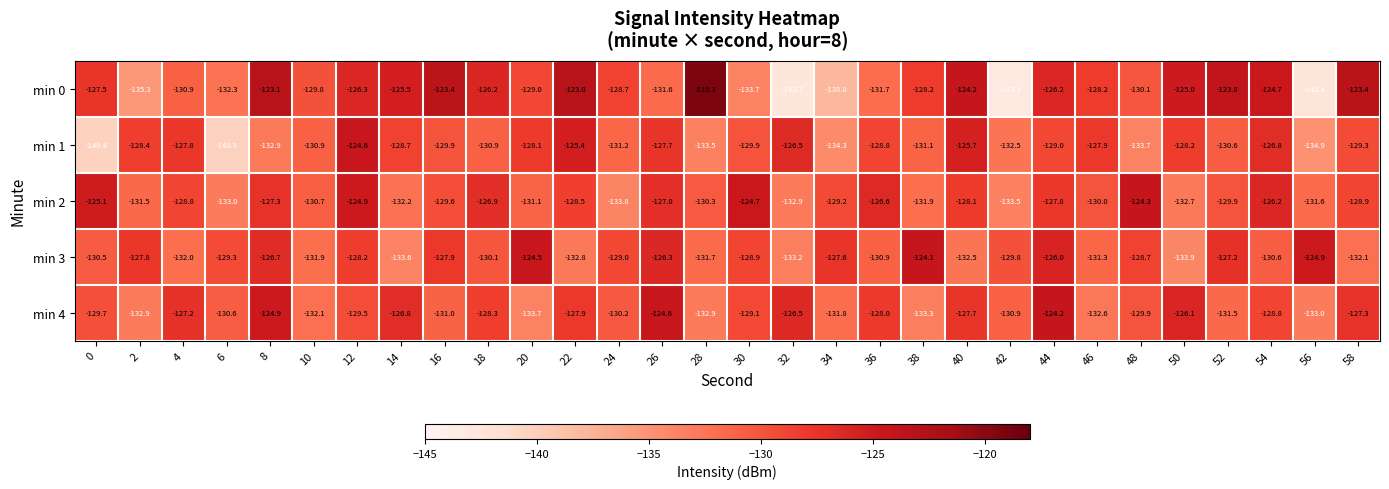

Rank the series at 12 from lowest to highest value.

min 4, min 3, min 0, min 2, min 1